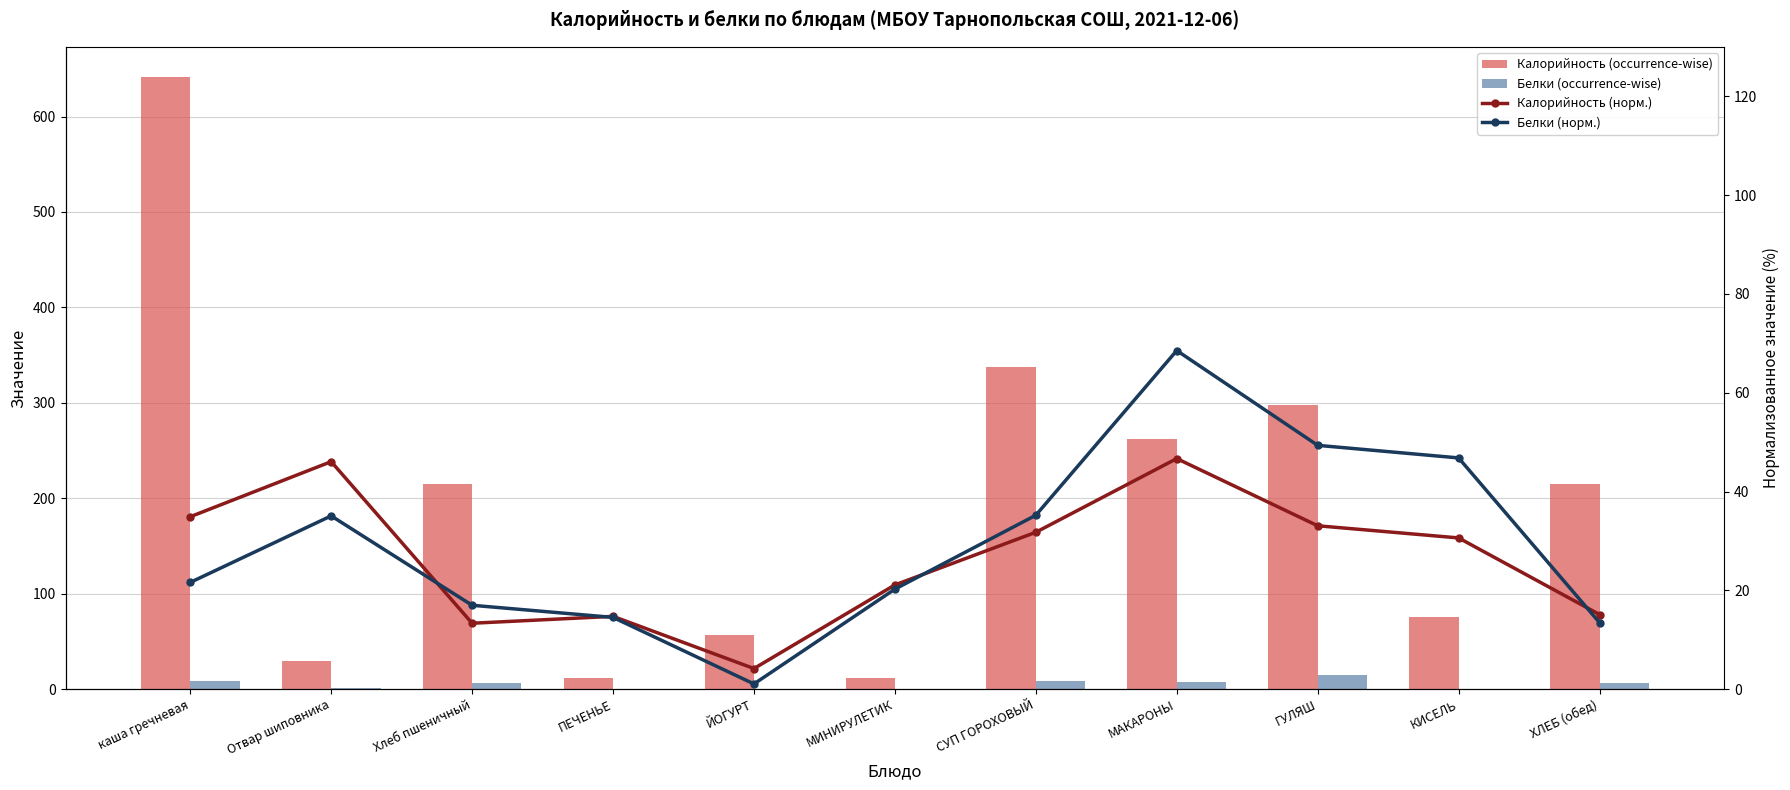

What position from the right is Отвар шиповника?

10